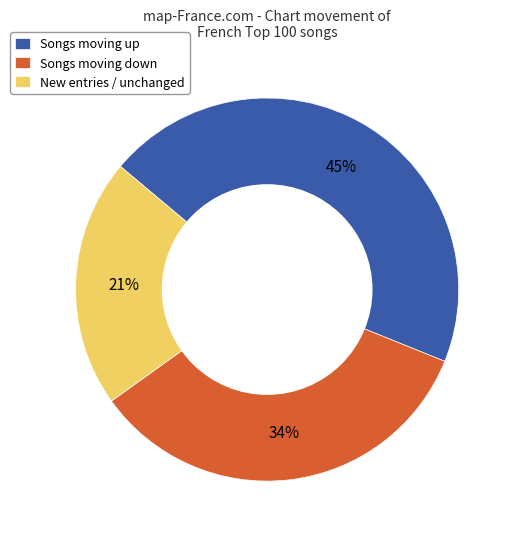

Is New entries / unchanged the majority of the pie?

No